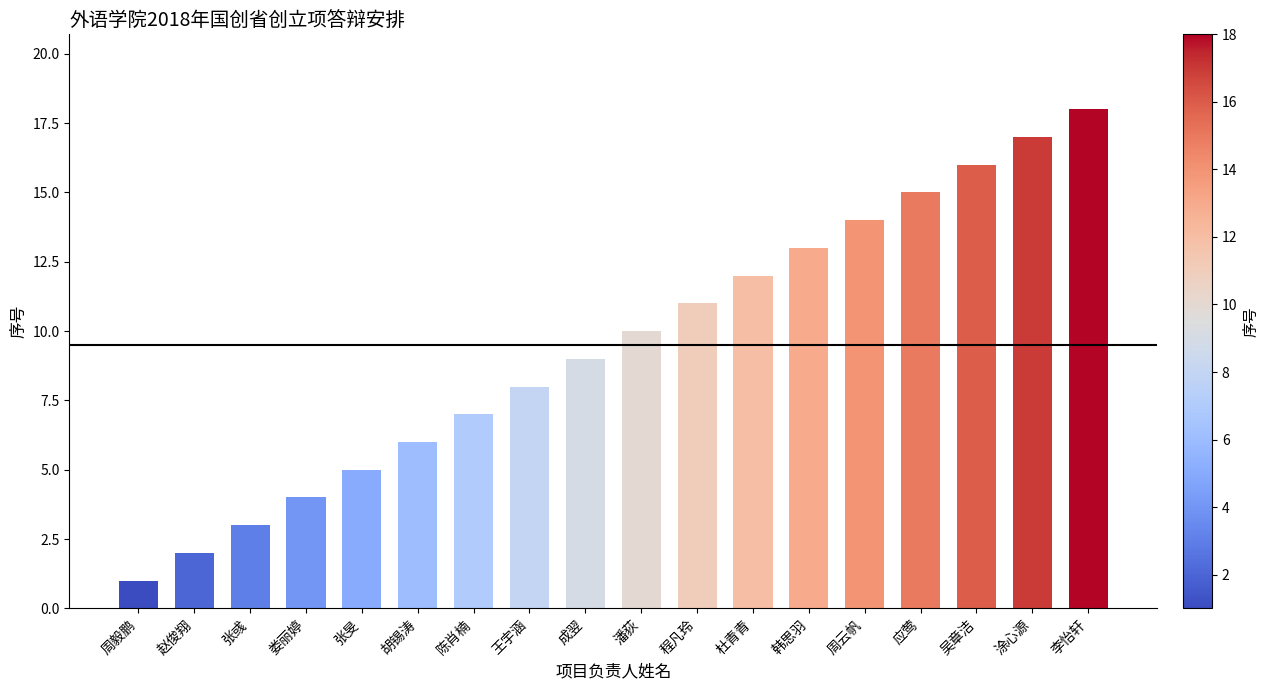

What is the change in value from 杜青青 to 韩思羽?

+1